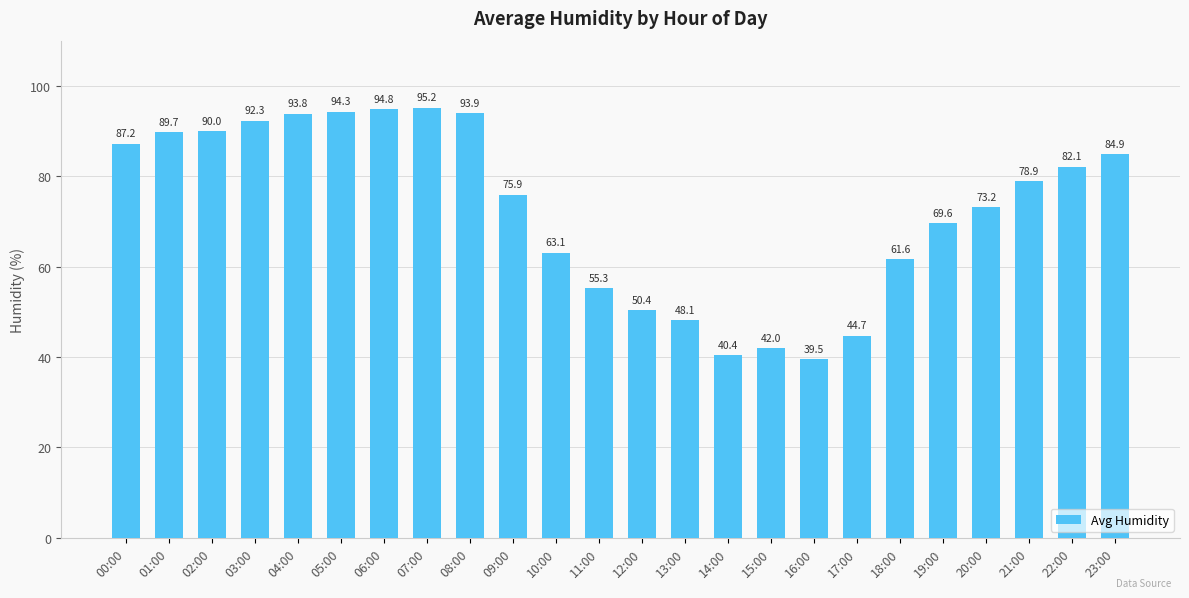

Reading right to left, transcribe all the data shown in this chart.

23:00=84.9	22:00=82.1	21:00=78.9	20:00=73.2	19:00=69.6	18:00=61.6	17:00=44.7	16:00=39.5	15:00=42.0	14:00=40.4	13:00=48.1	12:00=50.4	11:00=55.3	10:00=63.1	09:00=75.9	08:00=93.9	07:00=95.2	06:00=94.8	05:00=94.3	04:00=93.8	03:00=92.3	02:00=90.0	01:00=89.7	00:00=87.2